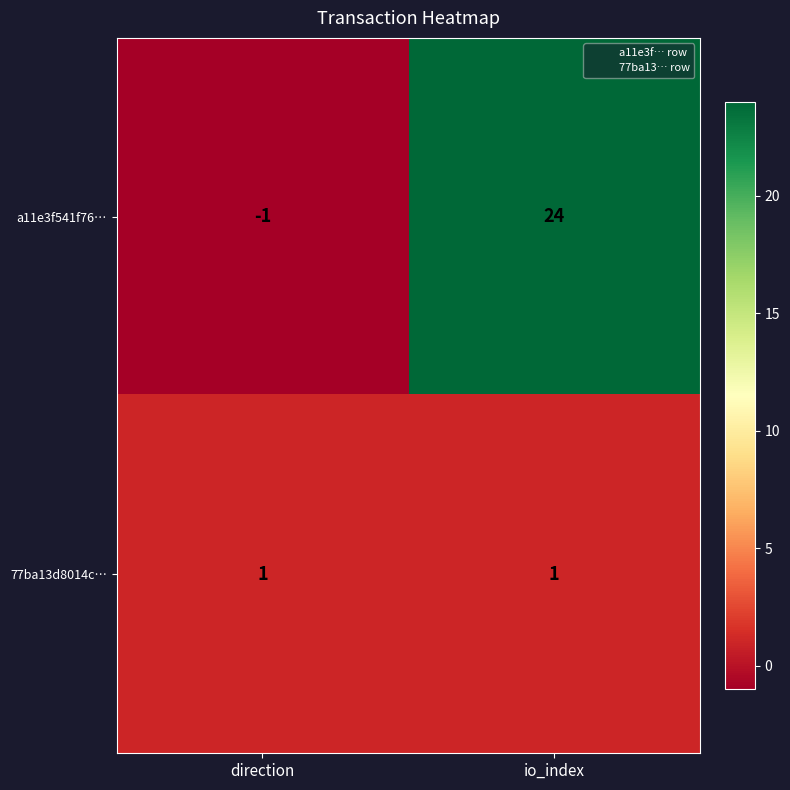

Reading left to right, transcribe all the data shown in this chart.

a11e3f541f76…: direction=-1	io_index=24
77ba13d8014c…: direction=1	io_index=1